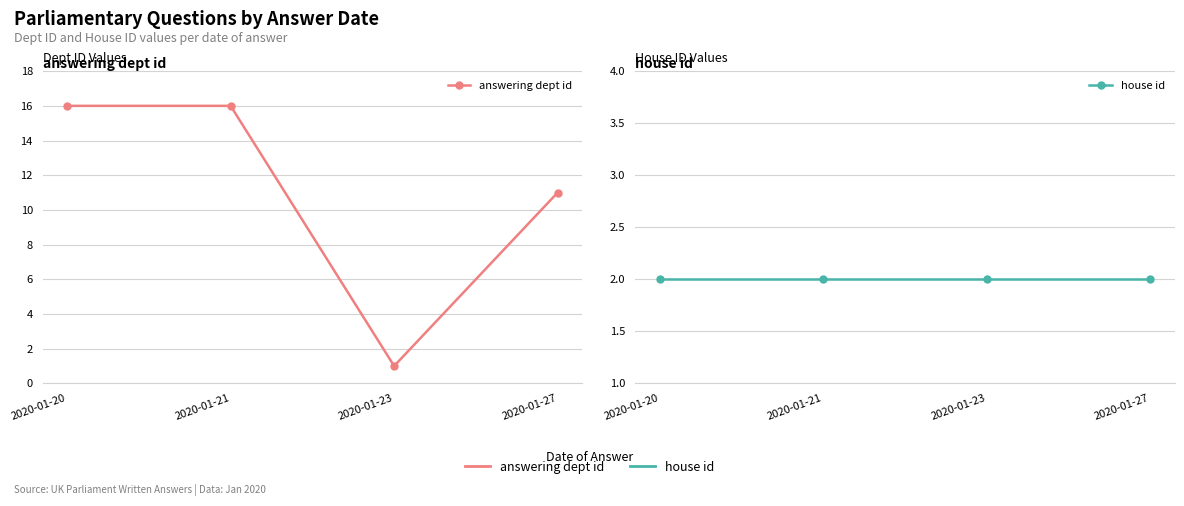

Reading left to right, transcribe all the data shown in this chart.

answering dept id: 16	16	1	11
house id: 2	2	2	2